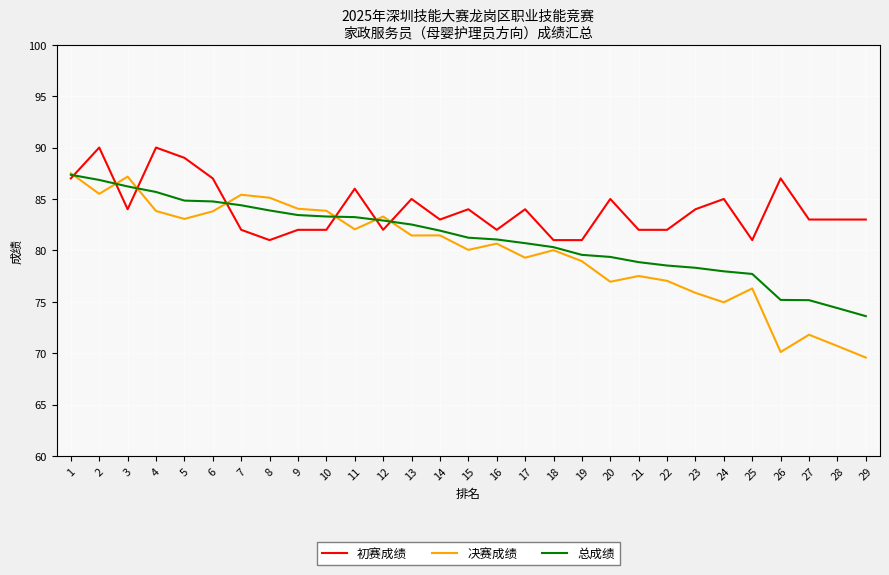

What is the approximate value of 初赛成绩 at 21?

82.0